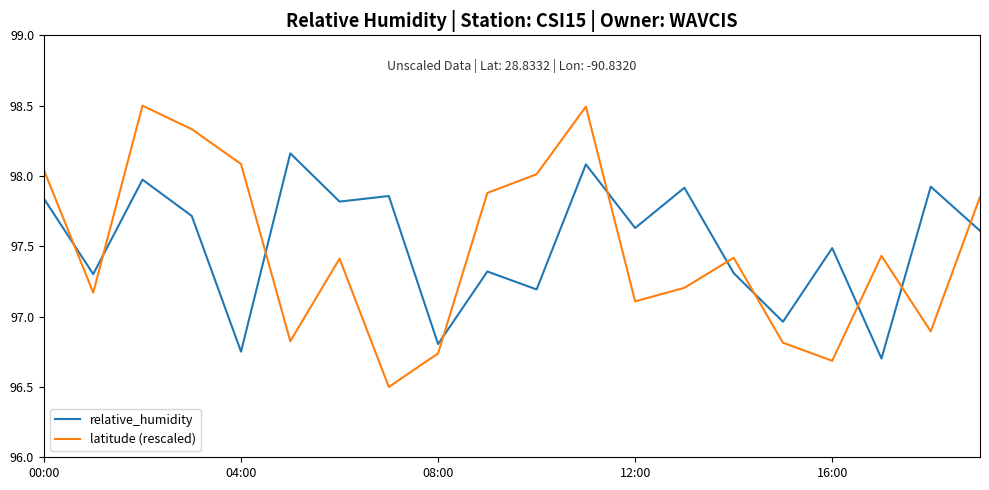

What is the smallest value displayed?

96.5